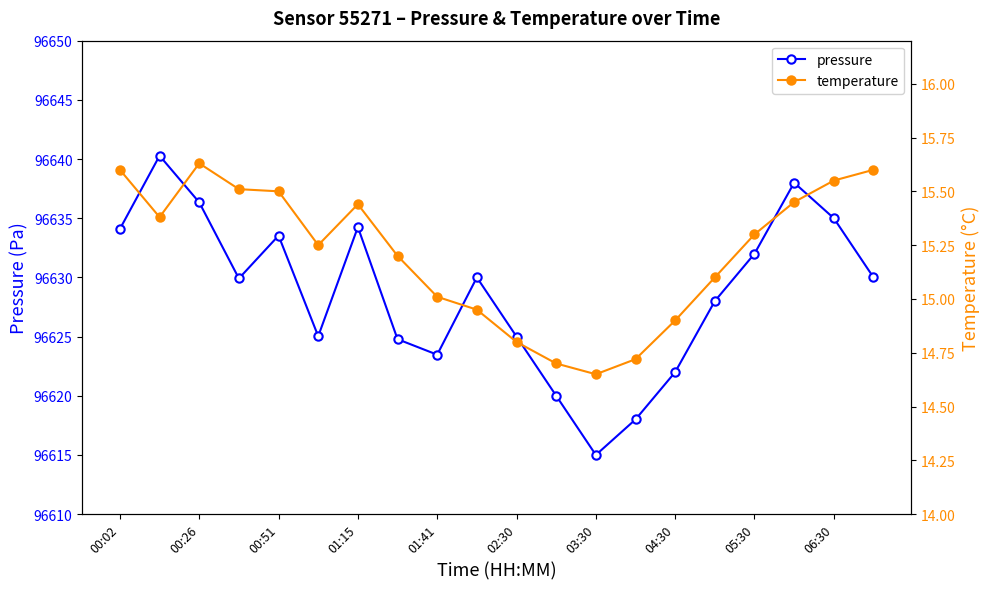

At which label does pressure first exceed 96630?

00:02